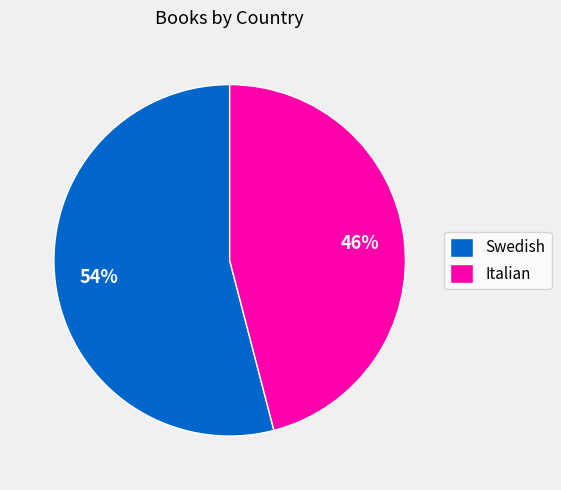

Between Italian and Swedish, which is larger?

Swedish